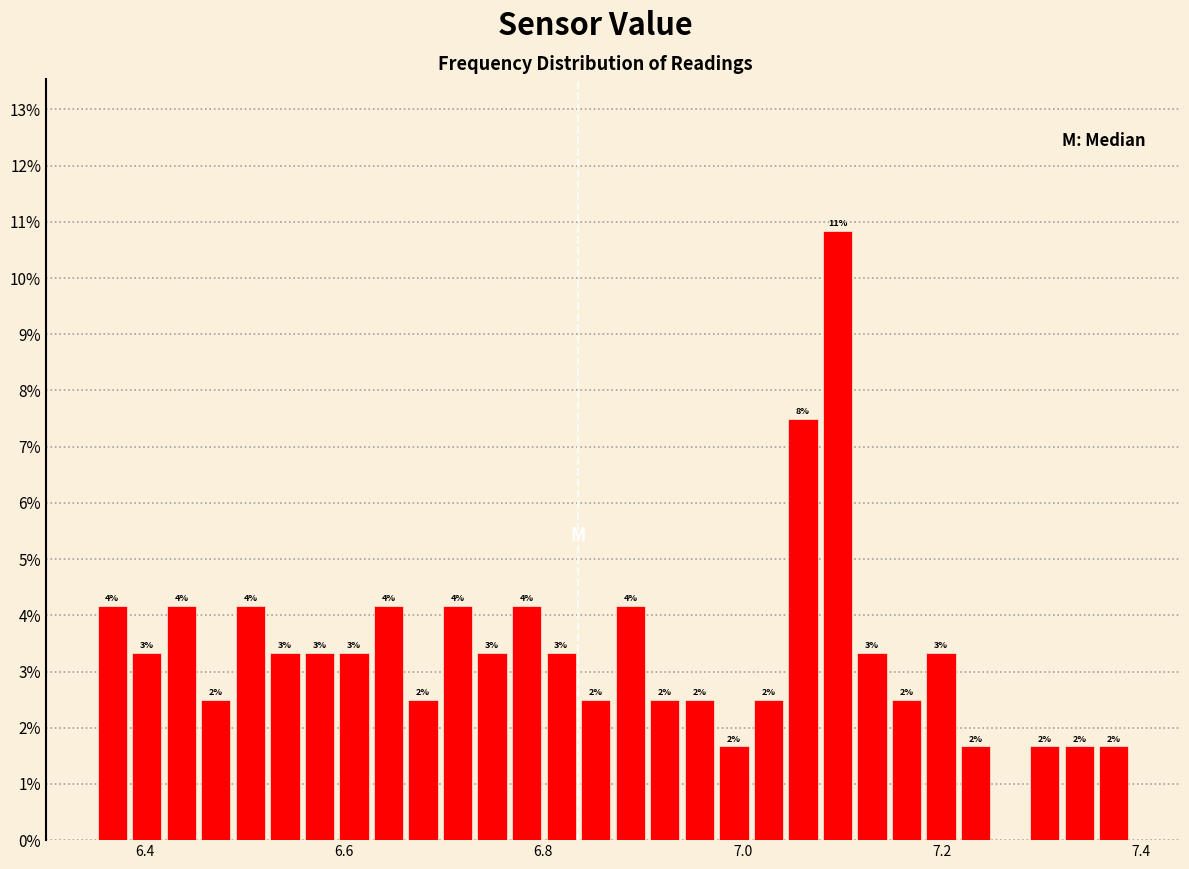

Around what value on the x-axis is the tallest bar? Give the approximate position of its centre, as read against the axis.

7.10